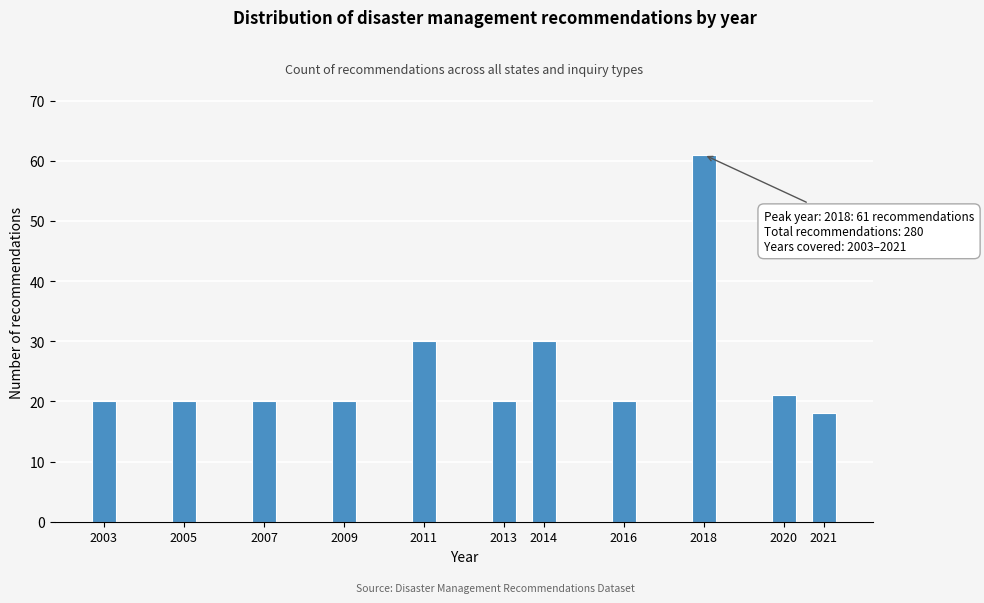

Reading left to right, transcribe all the data shown in this chart.

2003=20	2005=20	2007=20	2009=20	2011=30	2013=20	2014=30	2016=20	2018=61	2020=21	2021=18